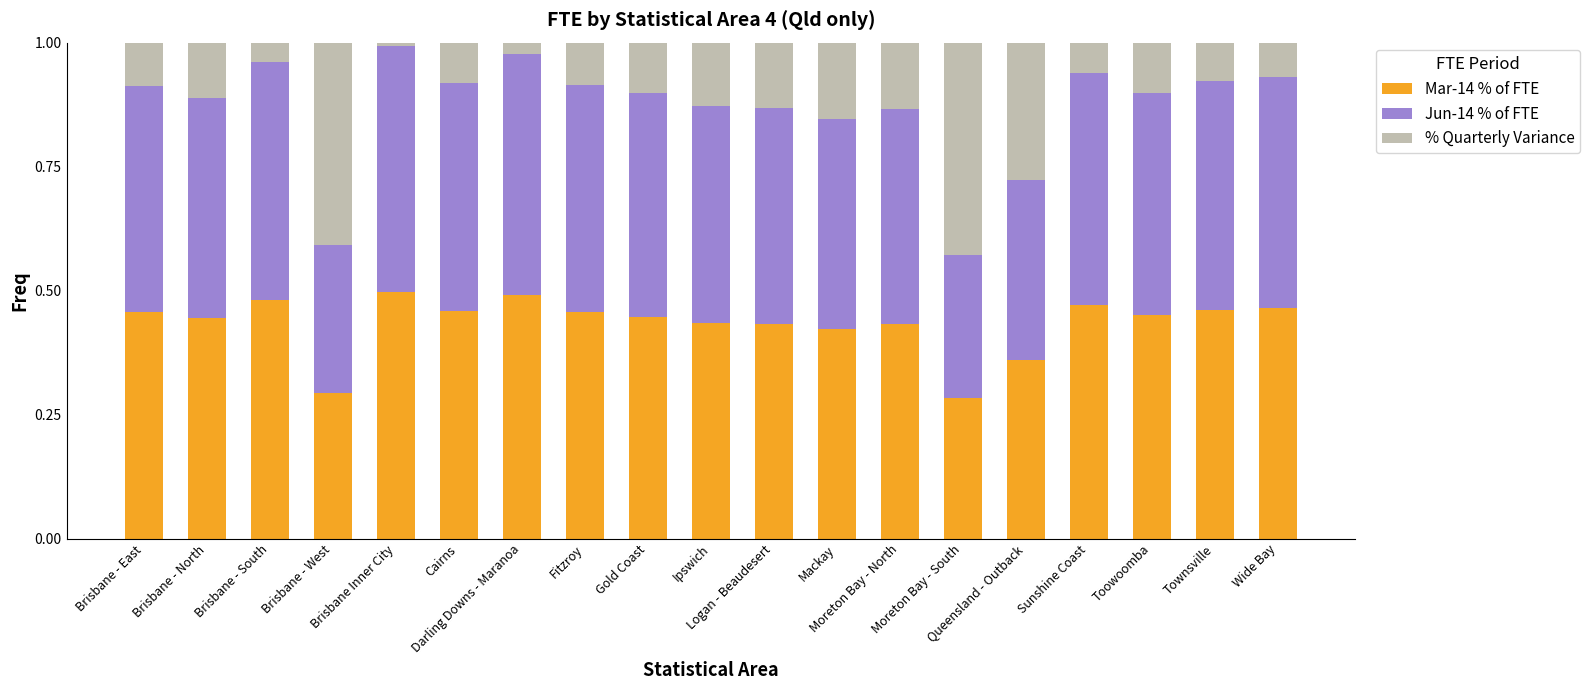

At how many categories does at least one series exceed 0?

19